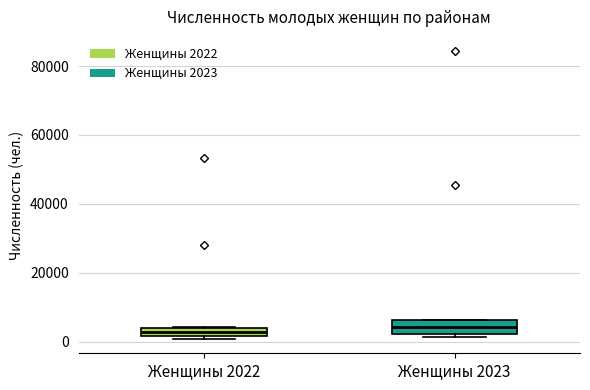

Where is the upper edge of the box for Женщины 2023 on the y-axis? The values are not printed on the chart, so give them approximately, as read against the axis.

6000